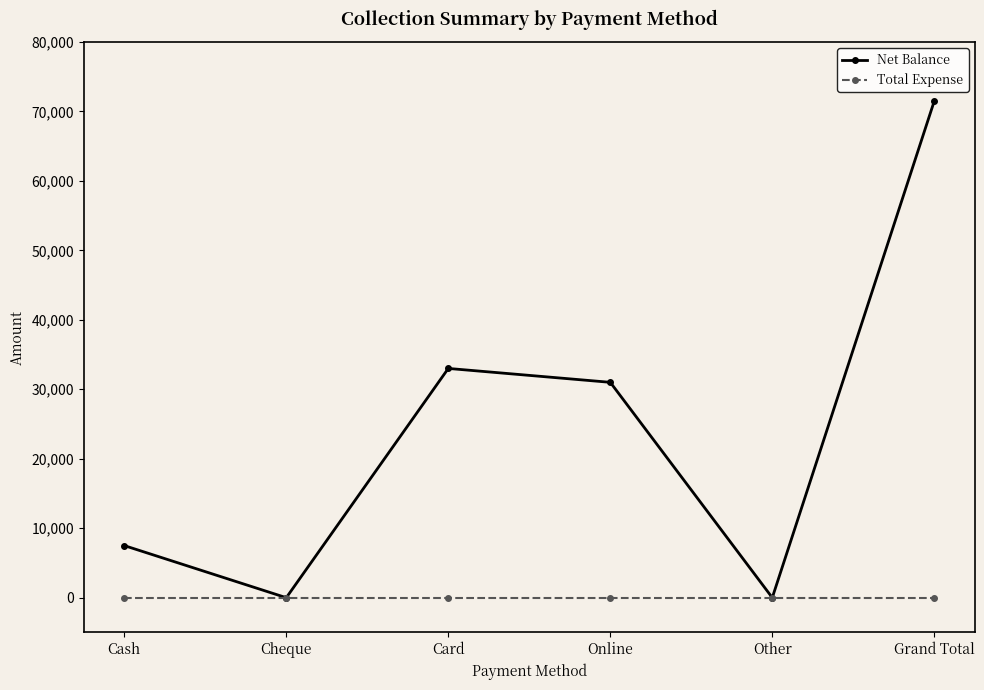

Rank the series at Cash from highest to lowest value.

Net Balance, Total Expense